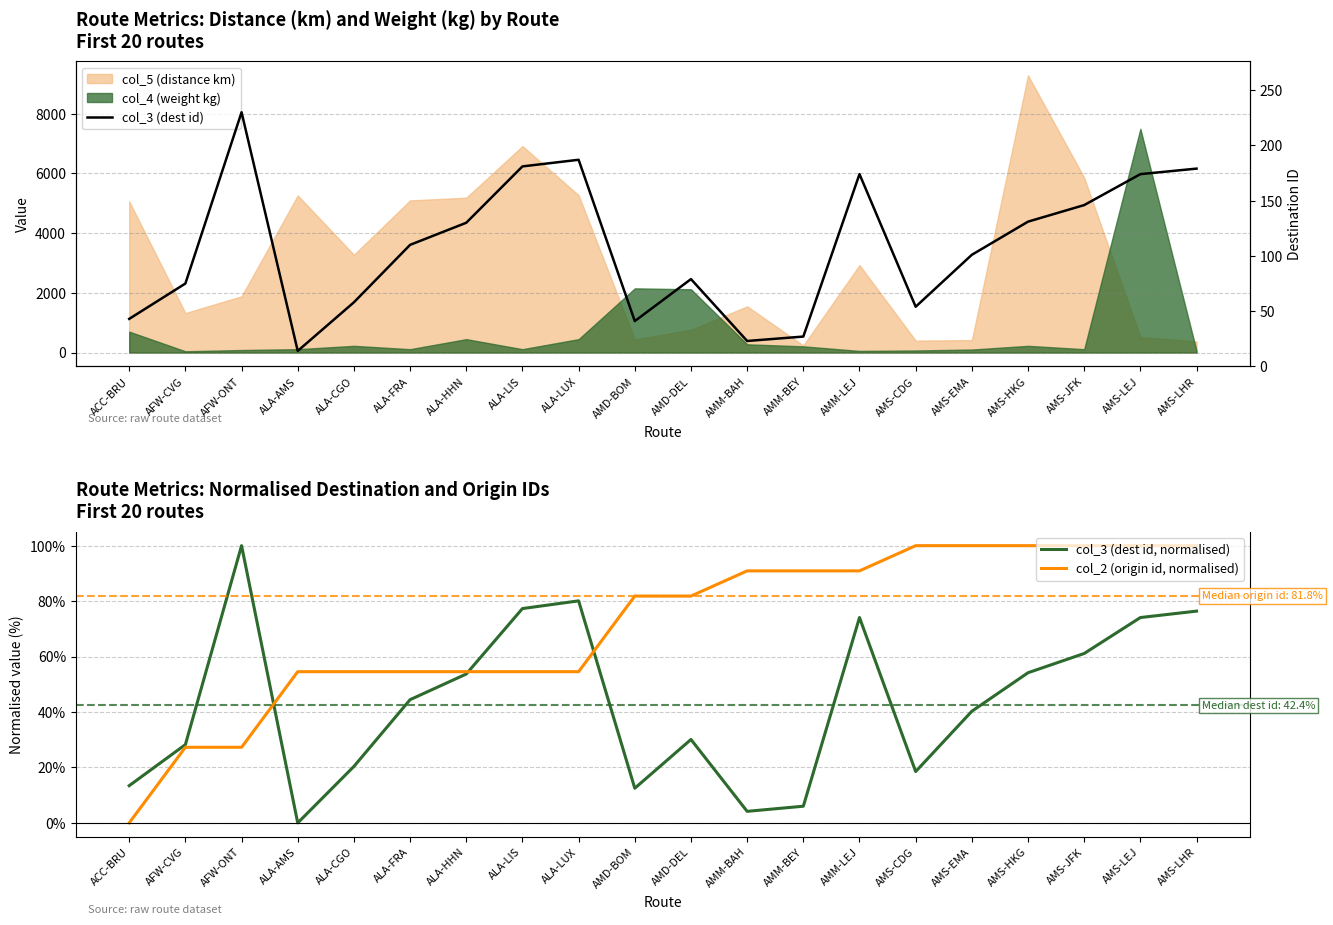

What is the value of the col_3 (dest id, normalised) point at the 10th from the left?

12.5